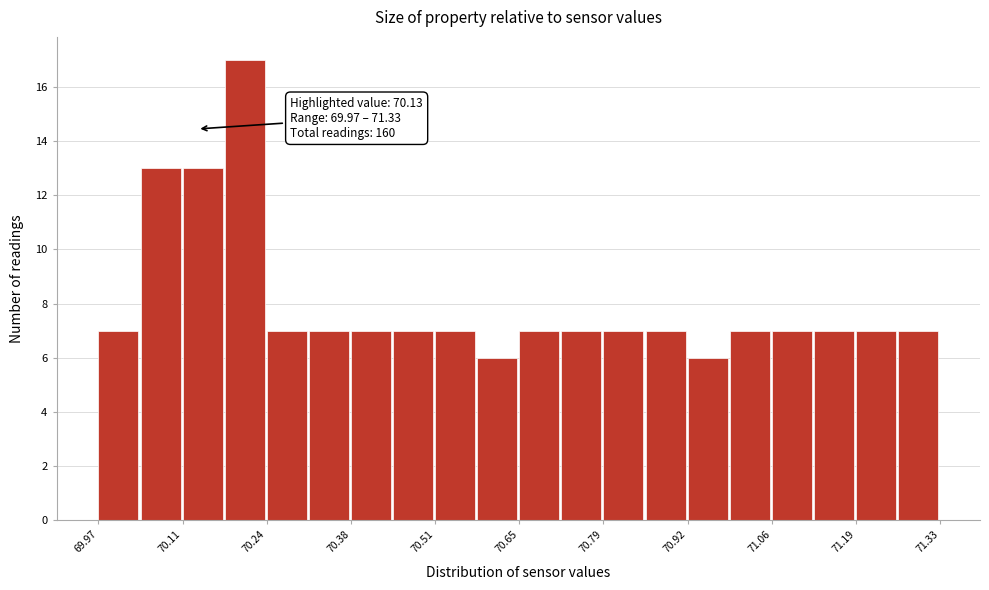

Read against the x-axis, roughly where is the centre of the tallest bar?

70.20